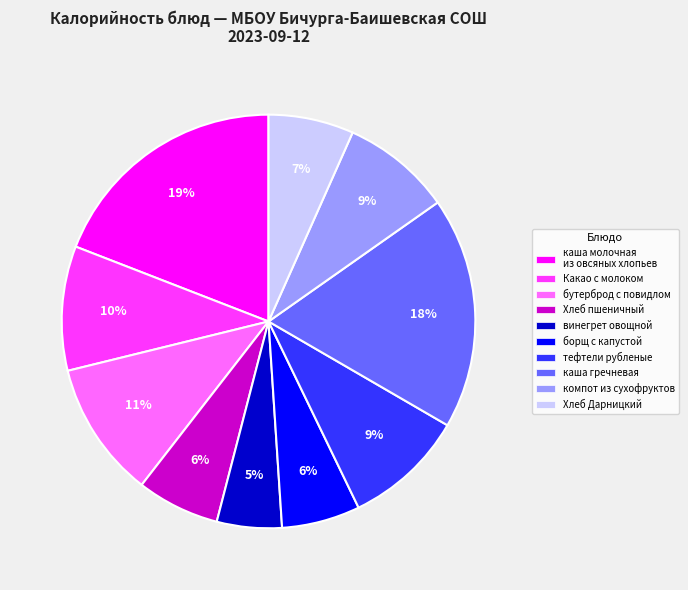

Which slice is the smallest?

винегрет овощной